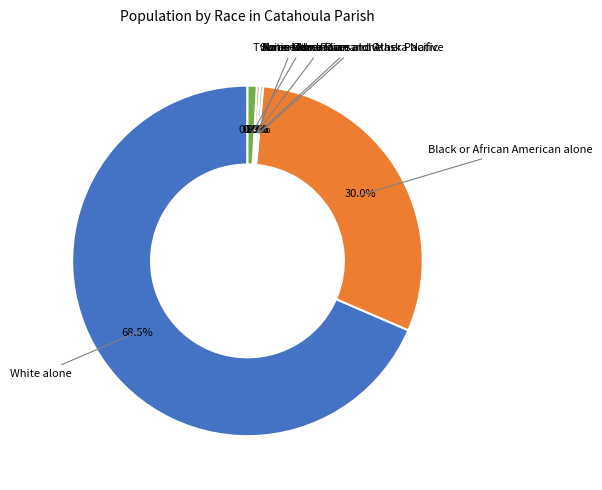

Is there a majority slice in this chart?

Yes